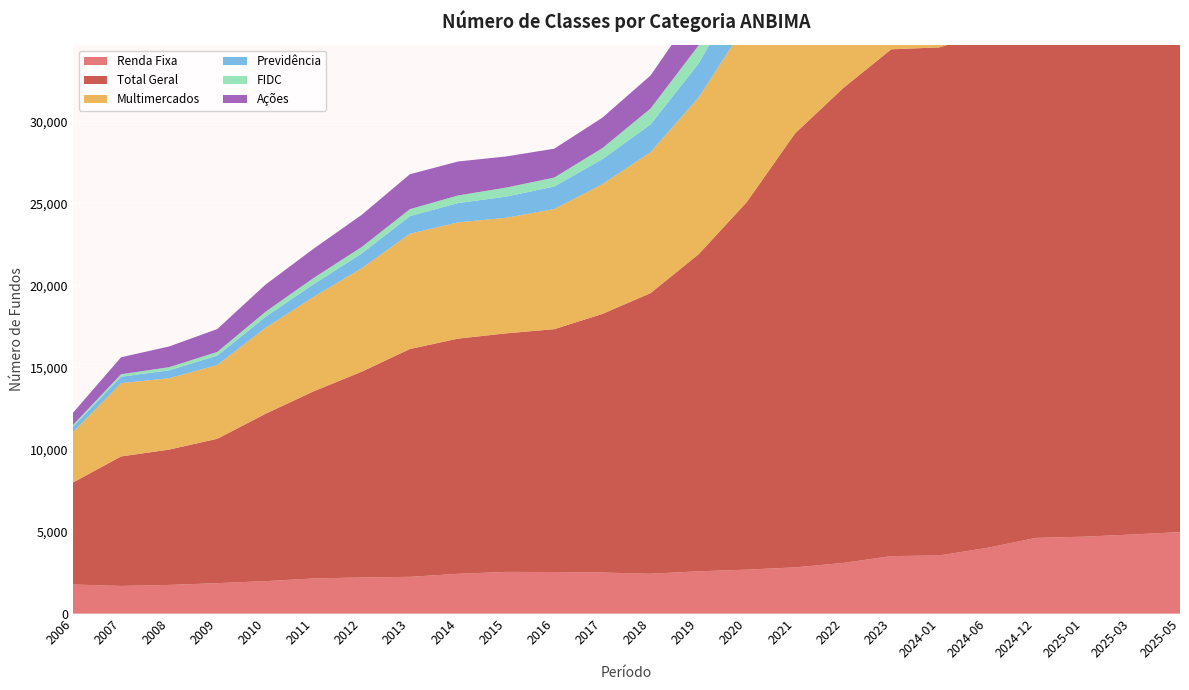

Reading left to right, extract all data points from this chart.

Renda Fixa: 1773	1685	1747	1855	1978	2140	2204	2240	2424	2541	2534	2504	2428	2577	2679	2816	3085	3503	3543	4009	4611	4688	4819	4965
Total Geral: 6210	7892	8248	8798	10196	11405	12537	13882	14332	14537	14799	15758	17101	19324	22399	26437	28932	30884	30961	31383	31867	31875	31982	32103
Multimercados: 3073	4466	4347	4498	5236	5755	6307	7025	7084	7042	7317	7909	8587	9558	10909	12714	13489	13700	13661	13033	12204	12092	11936	11712
Previdência: 321	392	485	571	670	775	898	1071	1176	1287	1377	1522	1690	2067	2632	3332	3888	4226	4243	4291	4377	4365	4402	4433
FIDC: 115	150	189	223	310	375	392	425	464	553	543	672	969	1104	1260	1547	1919	2387	2414	2659	3077	3135	3248	3399
Ações: 741	1036	1264	1397	1654	1785	1963	2129	2069	1898	1760	1857	2017	2408	3084	3856	4040	4256	4270	4439	4415	4390	4314	4280